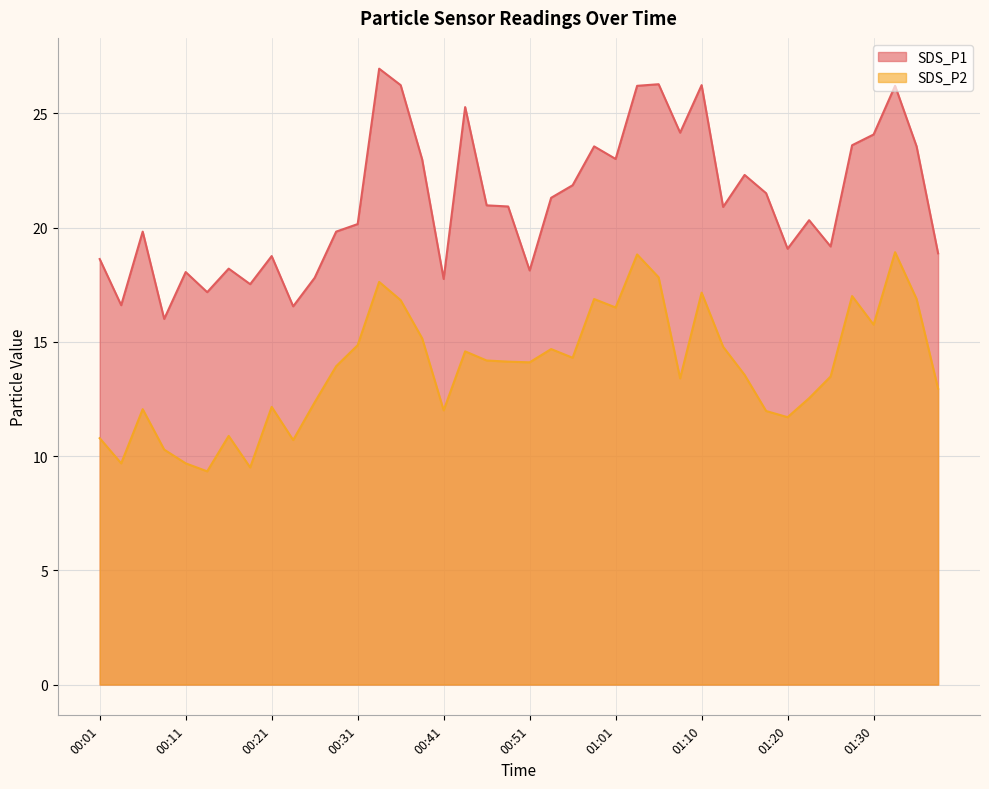

True or false: SDS_P2 and SDS_P1 intersect in this chart.

False